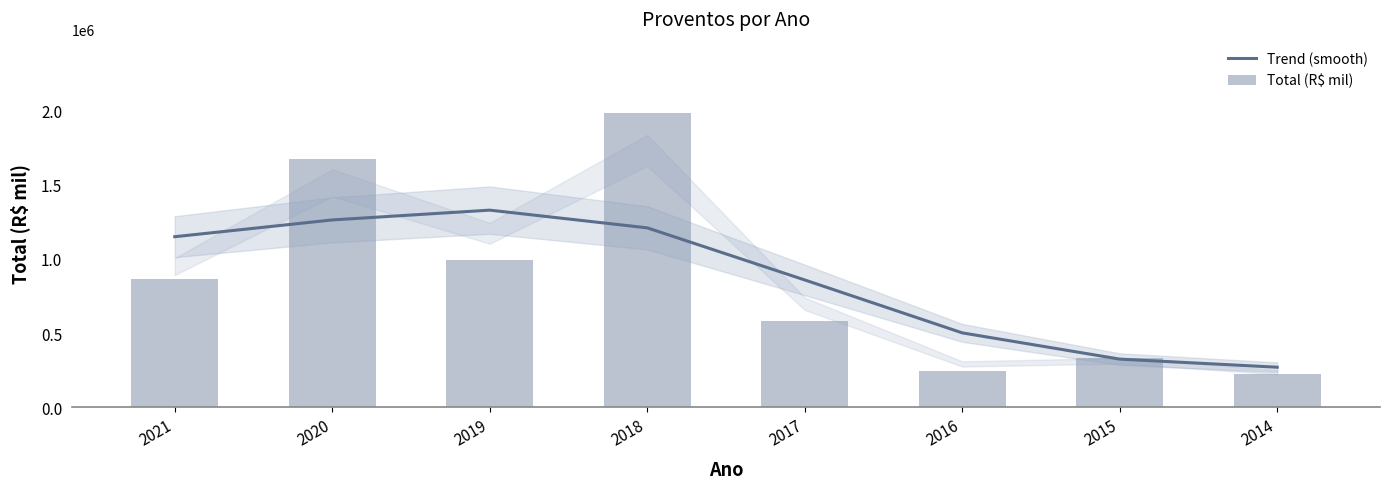

Where is Trend (smooth) nearest to the value 799709?

2017